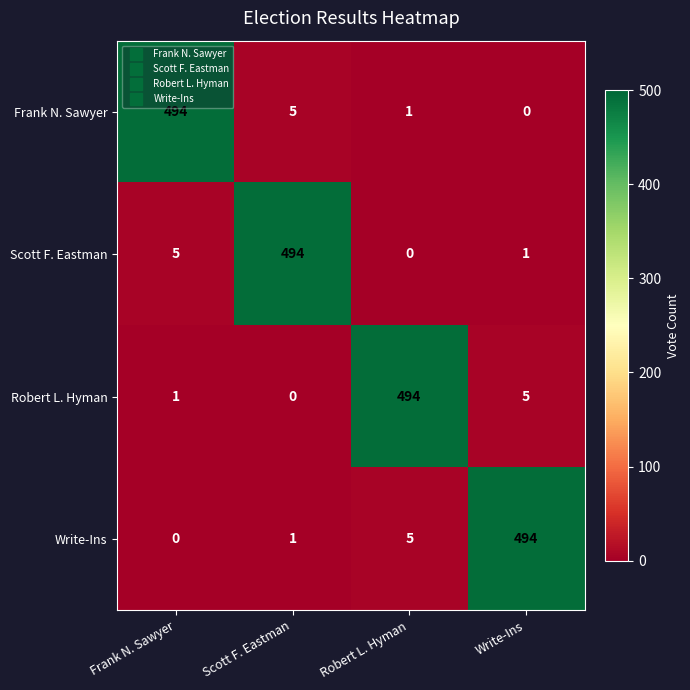

At Write-Ins, list the series in order from largest to smallest.

Write-Ins, Robert L. Hyman, Scott F. Eastman, Frank N. Sawyer